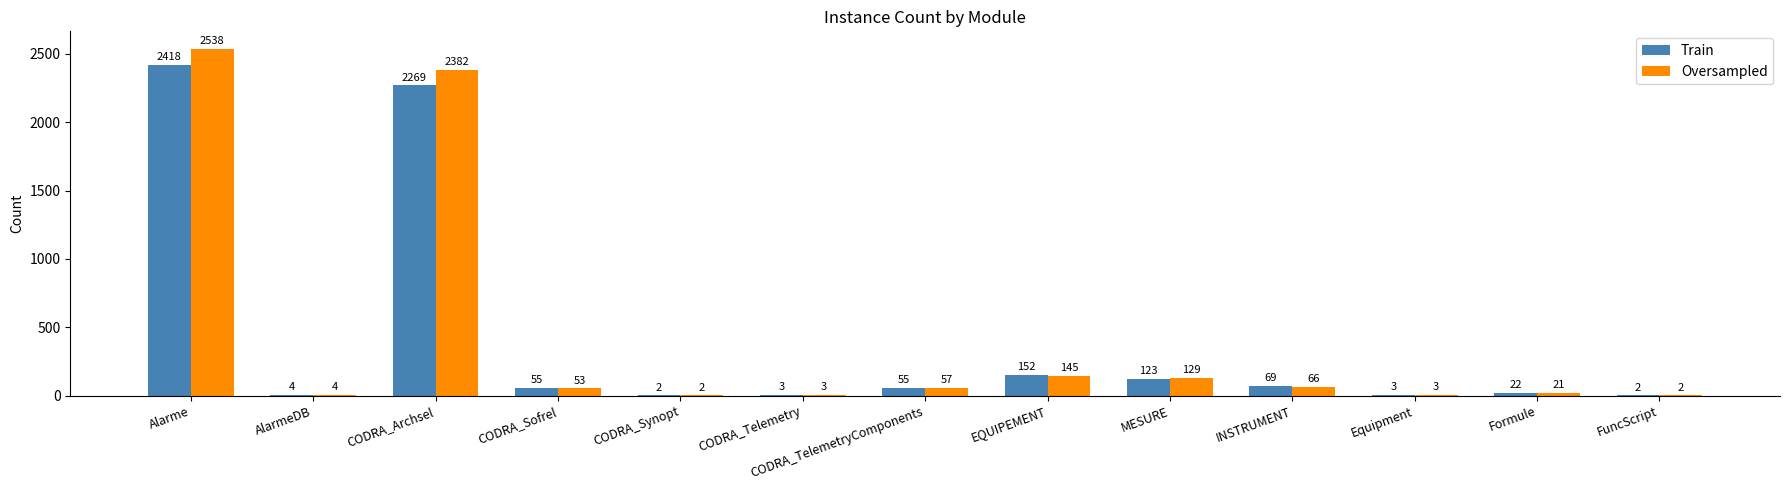

At which label is Train closest to 1210?

EQUIPEMENT